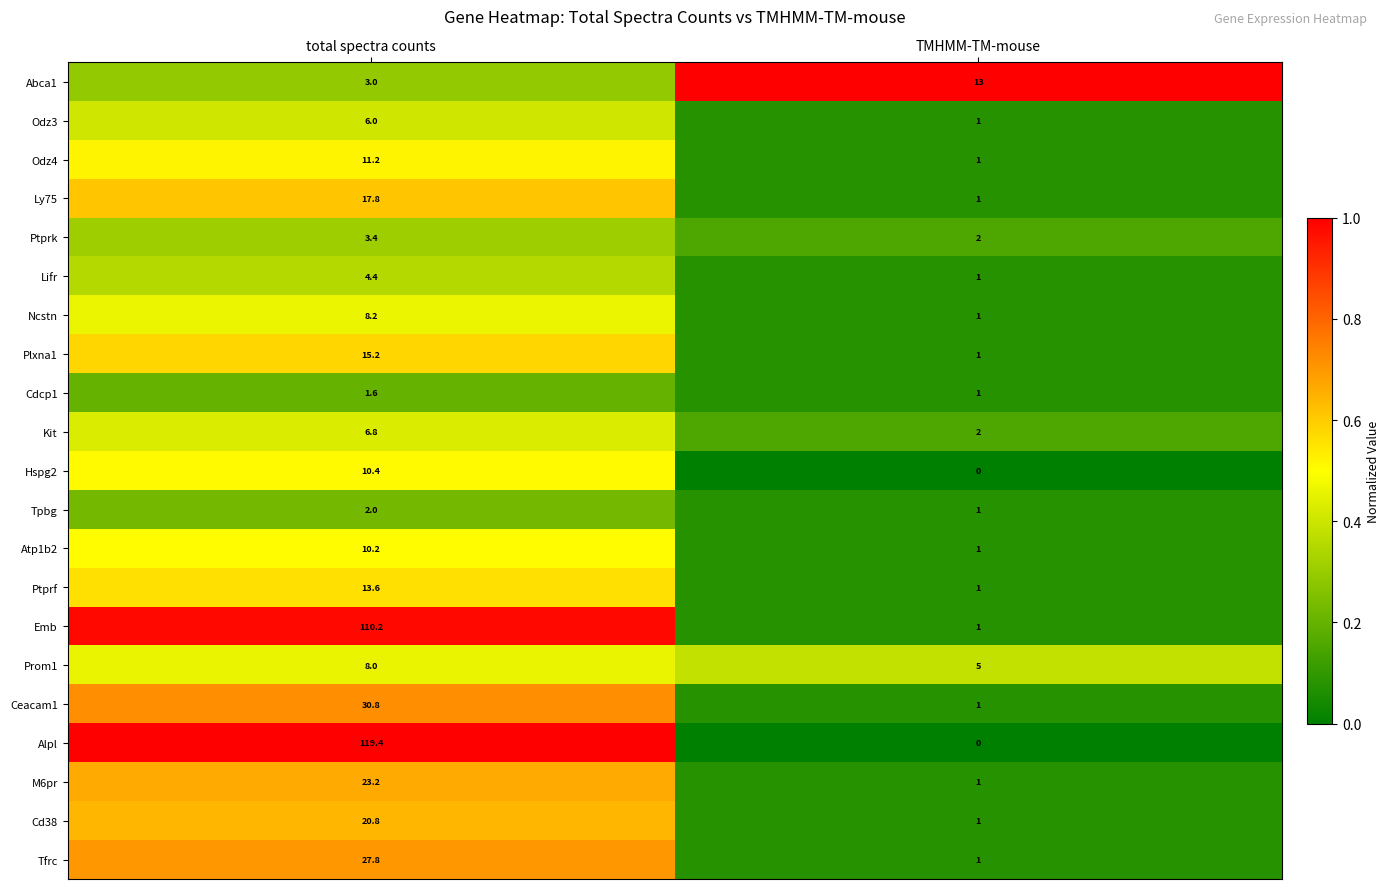

What is the total value across all series at total spectra counts?

454.0